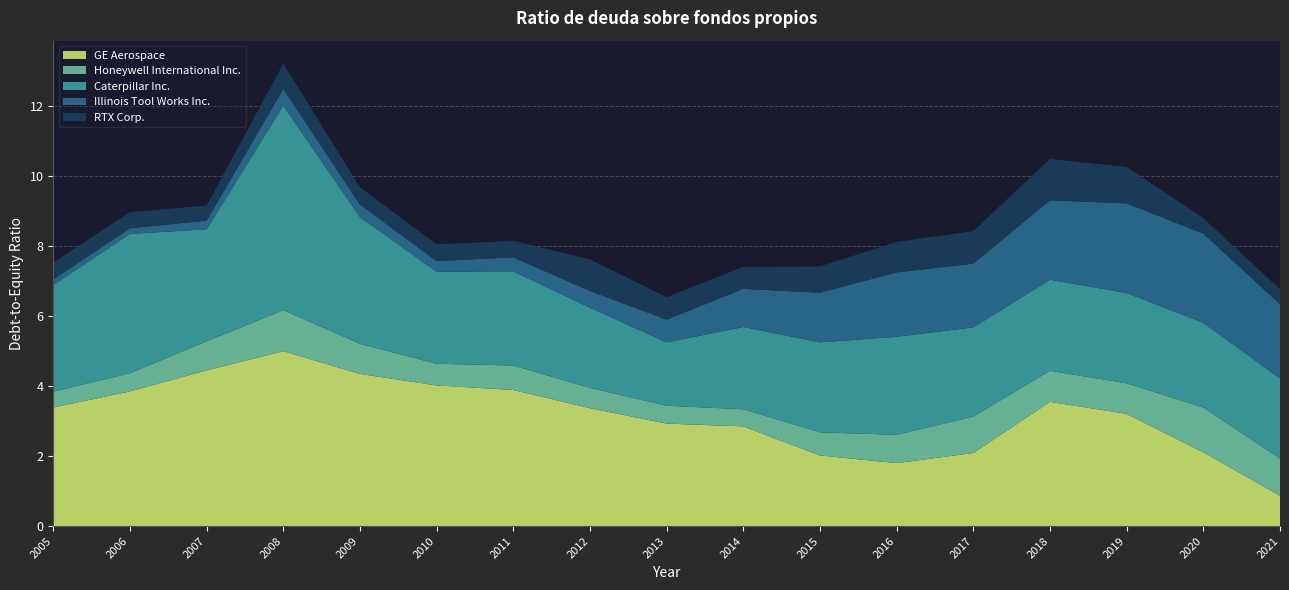

What is the difference between the maximum and second lowest values in the RTX Corp. series?

0.8